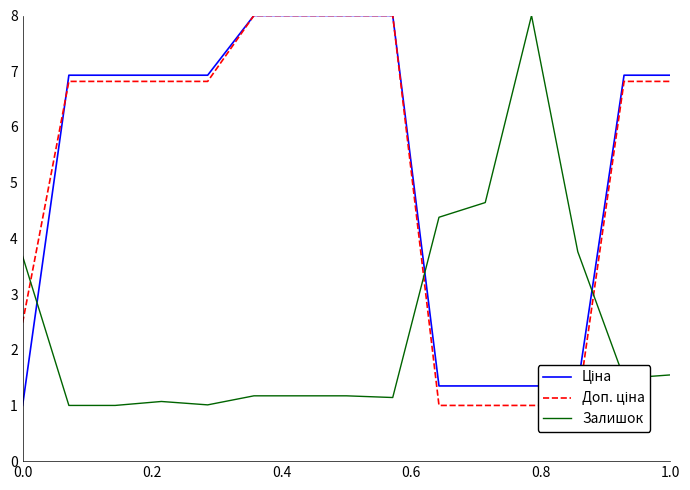

True or false: Ціна has more than 1 interior local peaks.

False